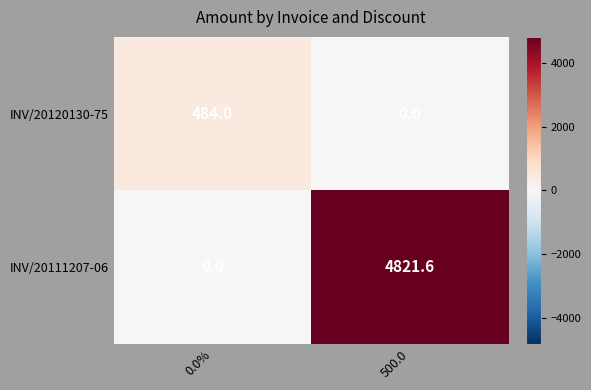

At which category is the sum across all series the highest?

500.0